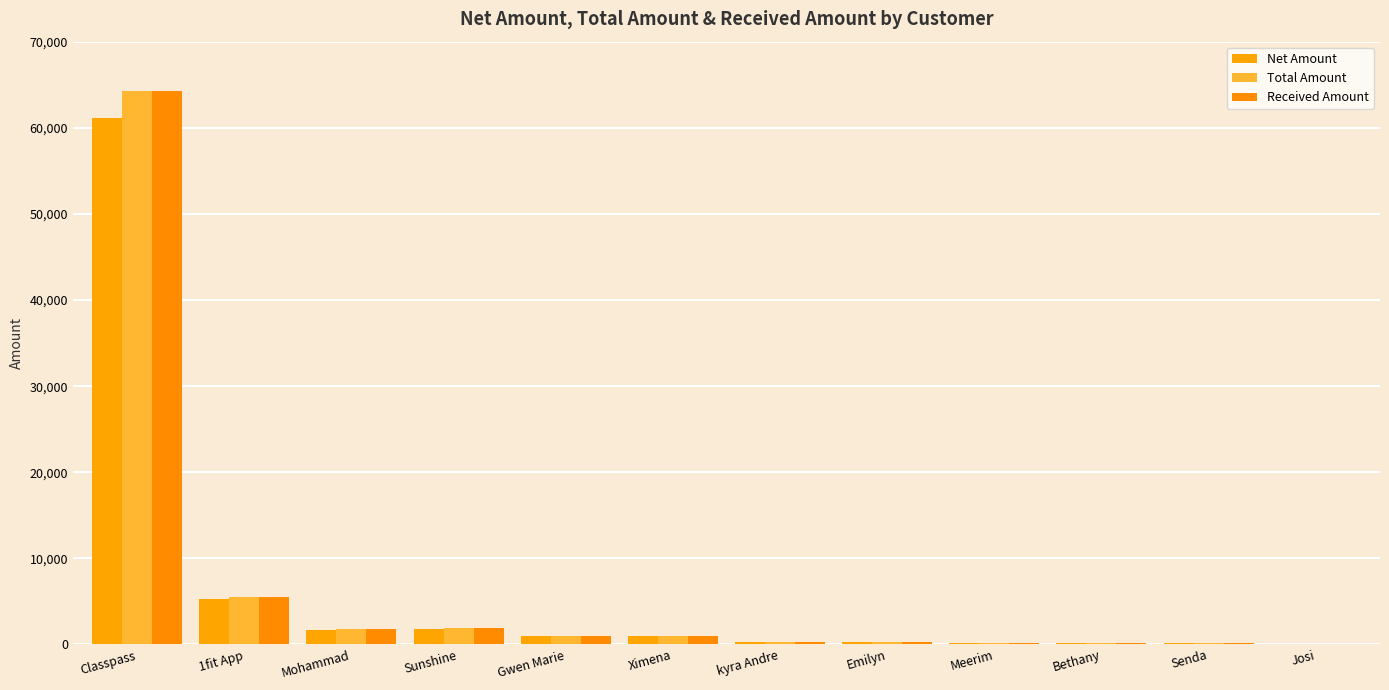

Count the number of categories in the chart.

12